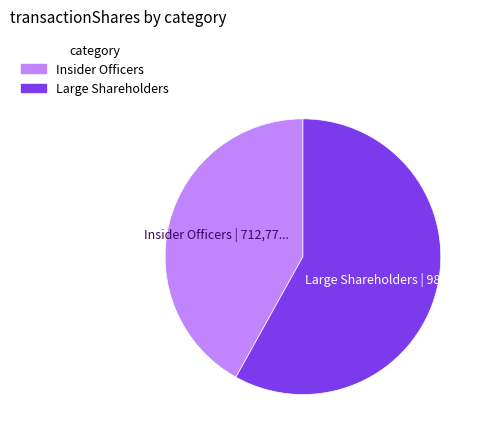

Is there any slice that represents more than half of the pie?

Yes